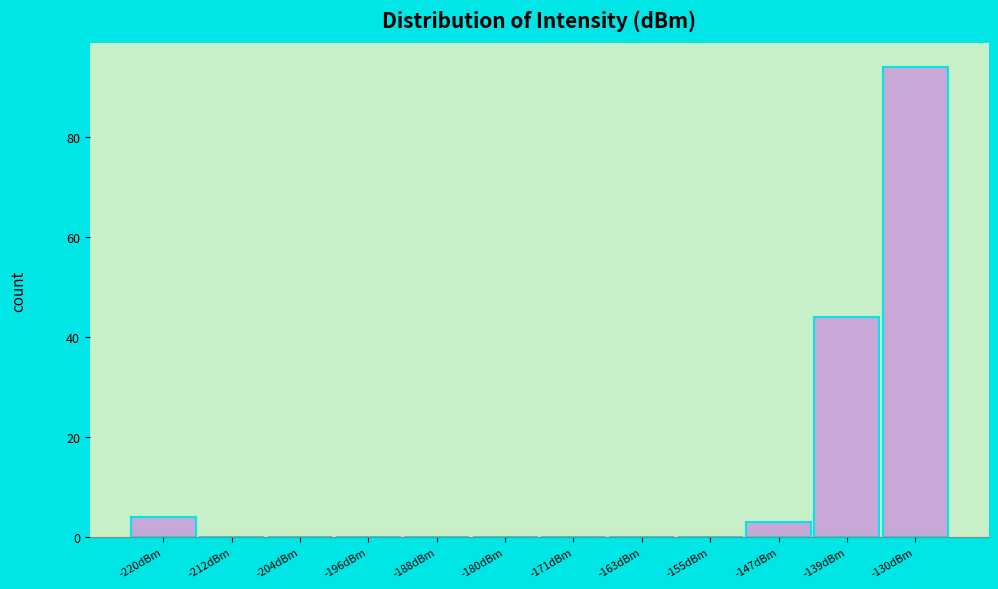

Reading right to left, transcribe all the data shown in this chart.

-130dBm=94	-139dBm=44	-147dBm=3	-155dBm=0	-163dBm=0	-171dBm=0	-180dBm=0	-188dBm=0	-196dBm=0	-204dBm=0	-212dBm=0	-220dBm=4